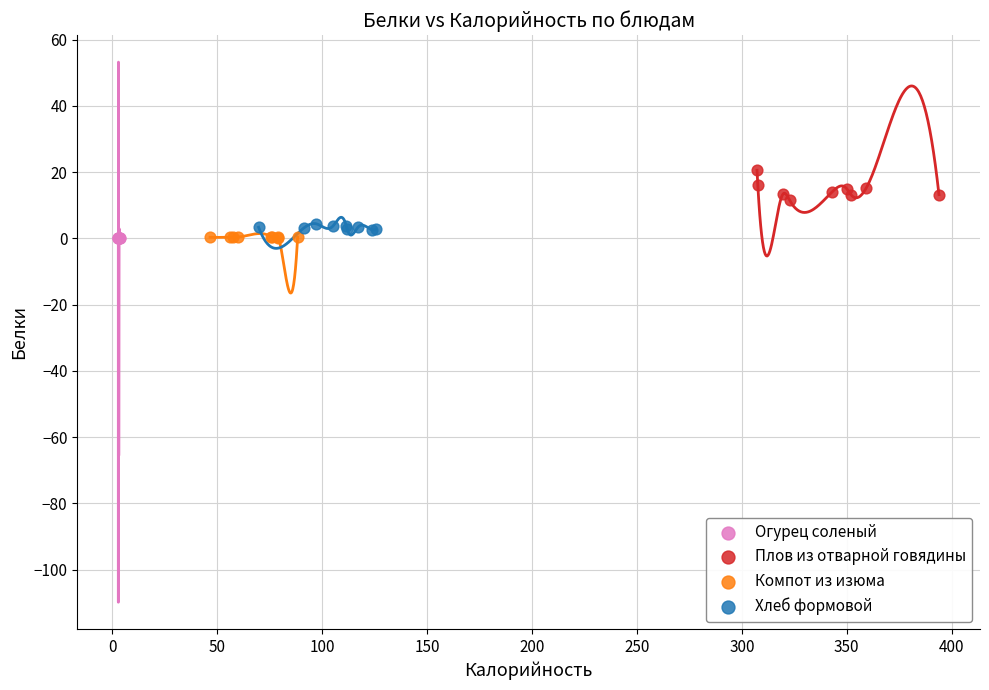

What are all the series names shown in the legend?

Огурец соленый, Плов из отварной говядины, Компот из изюма, Хлеб формовой